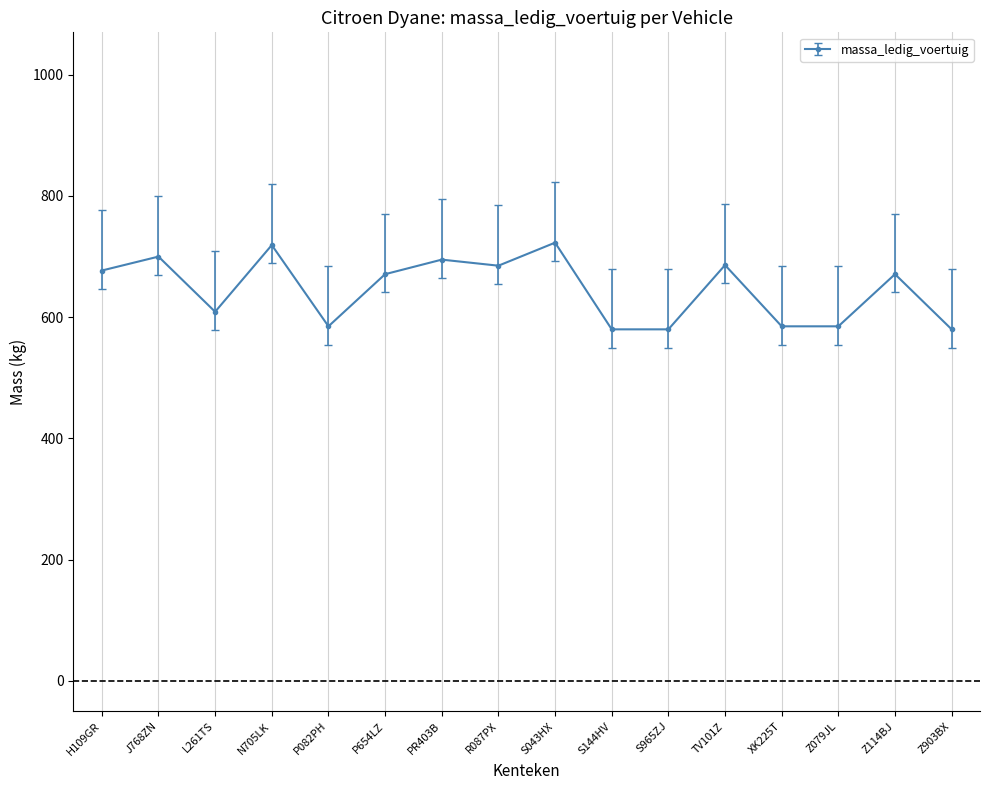

True or false: the data shows 585 at P082PH.

True